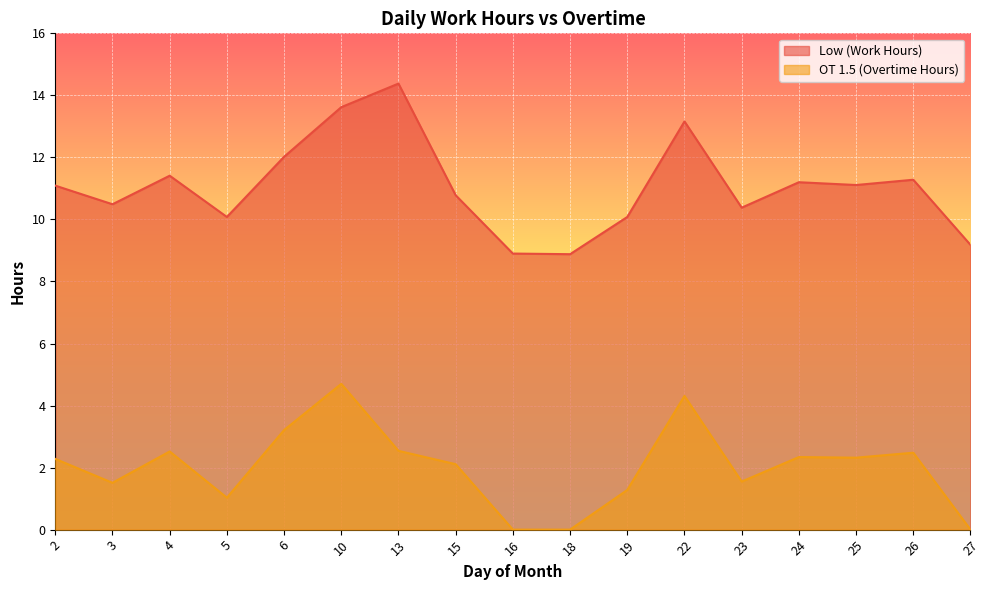

How many lines are shown in the chart?

2